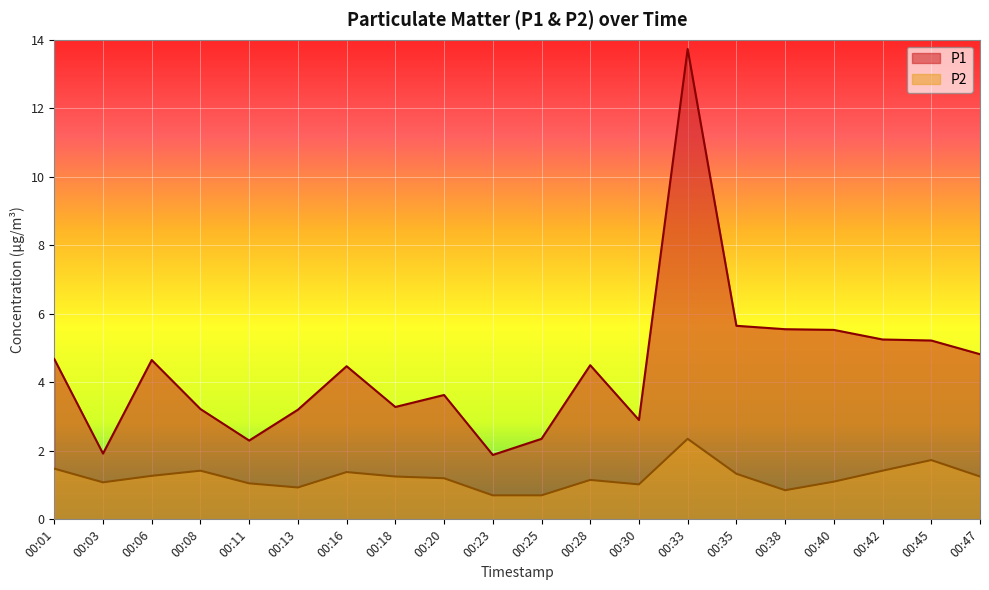

What is the total value across all series at 00:23?

2.6